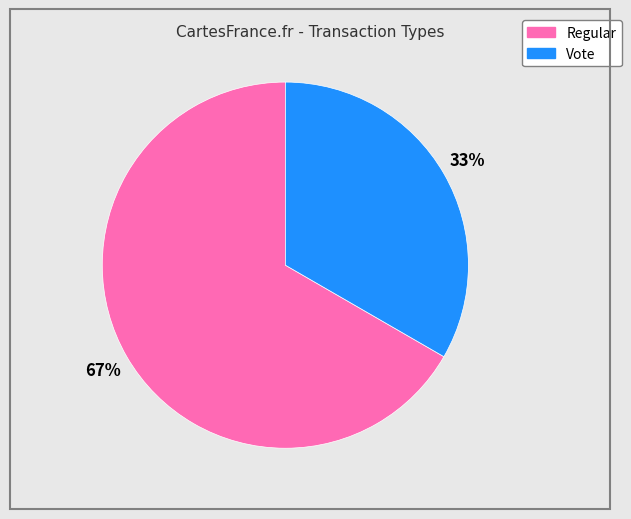

Which slice is the largest?

Regular